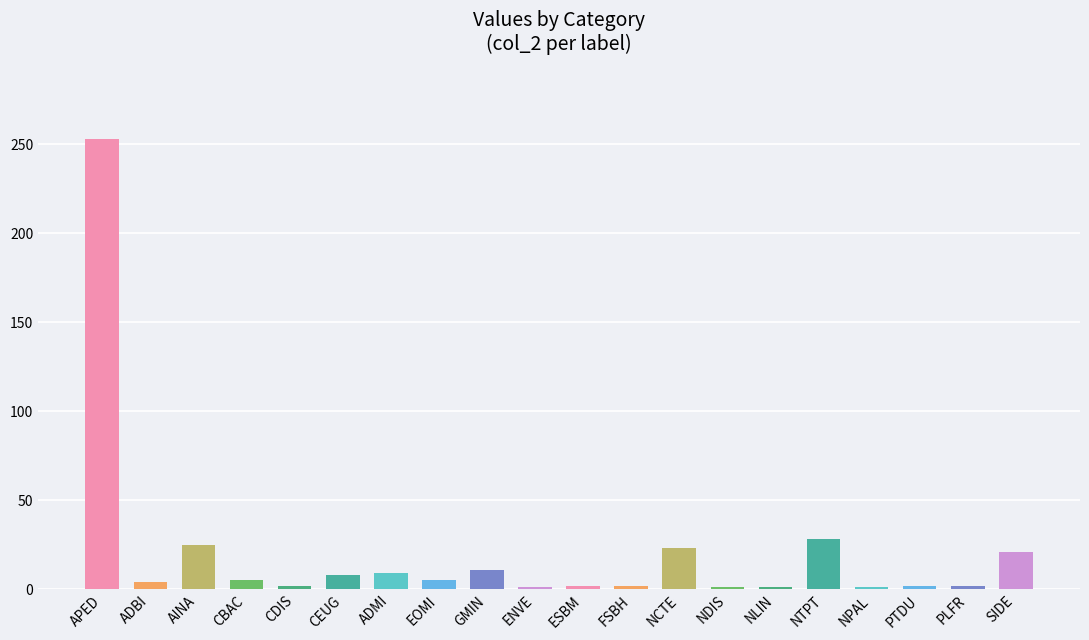

The value at AINA is 25. True or false?

True